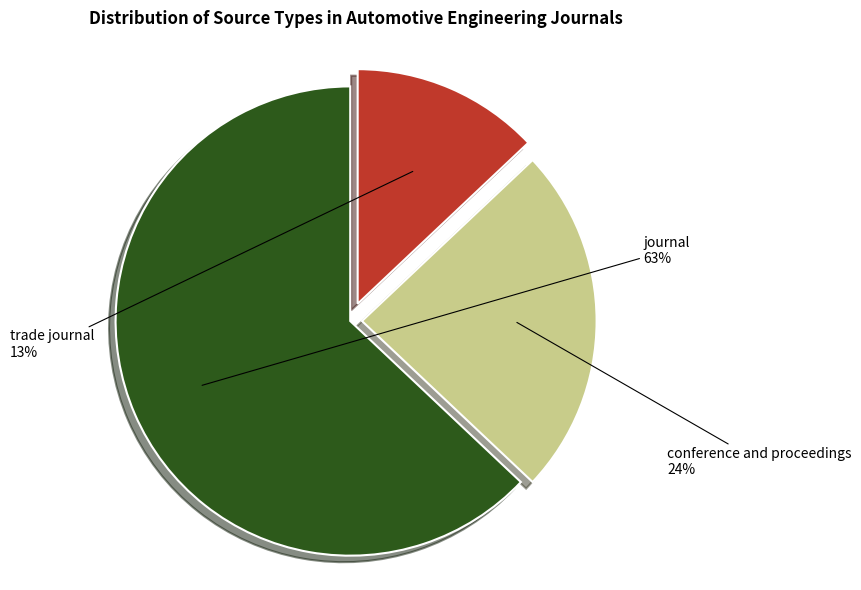

Between conference and proceedings and trade journal, which is larger?

conference and proceedings